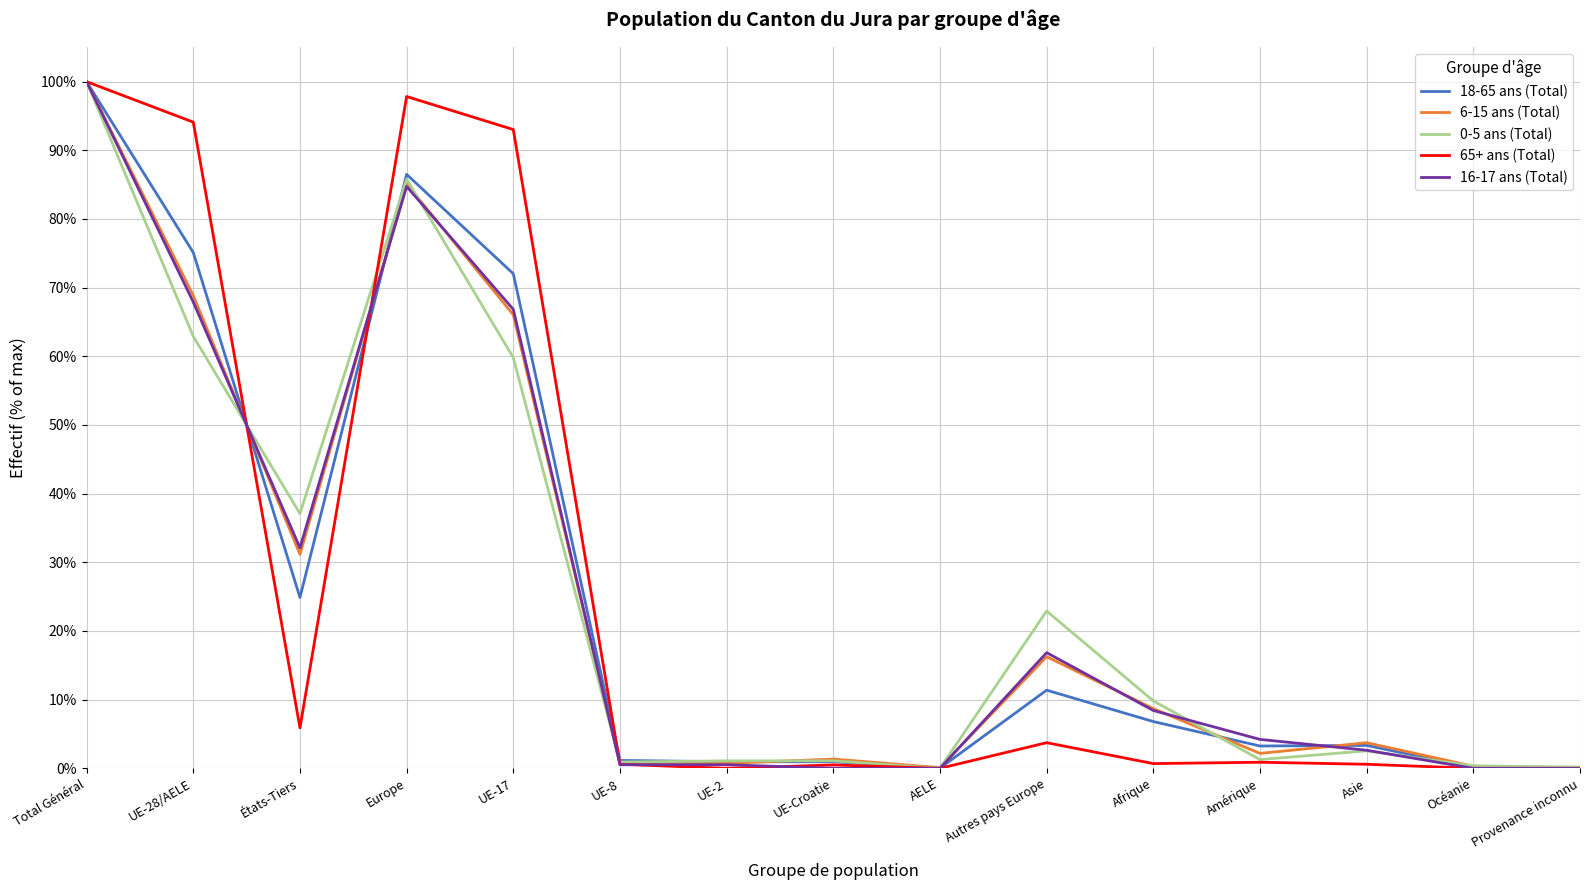

At which category does 16-17 ans (Total) reach its first local peak?

Europe